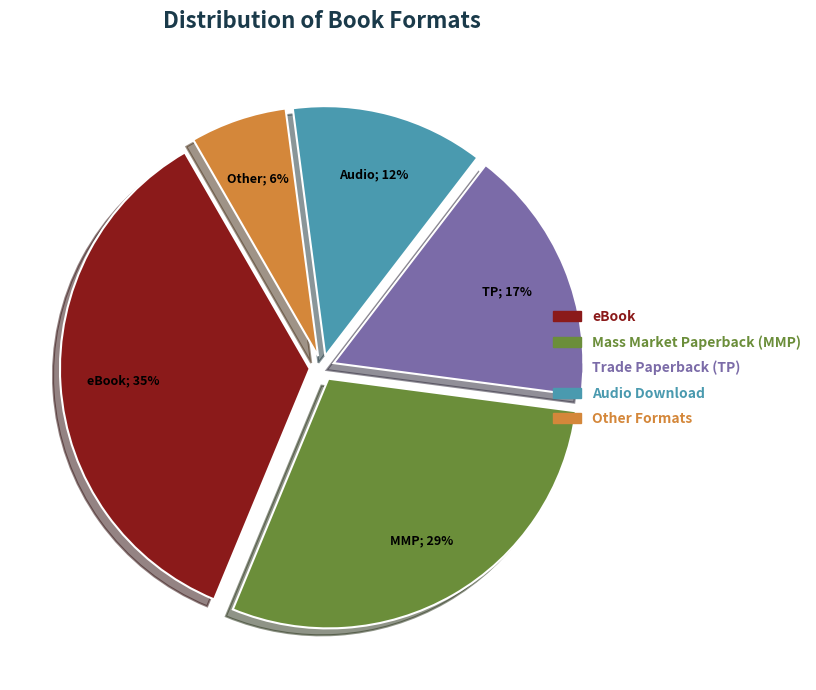

To the nearest percent, what is the difference between the largest and smallest slice percentages?

29%